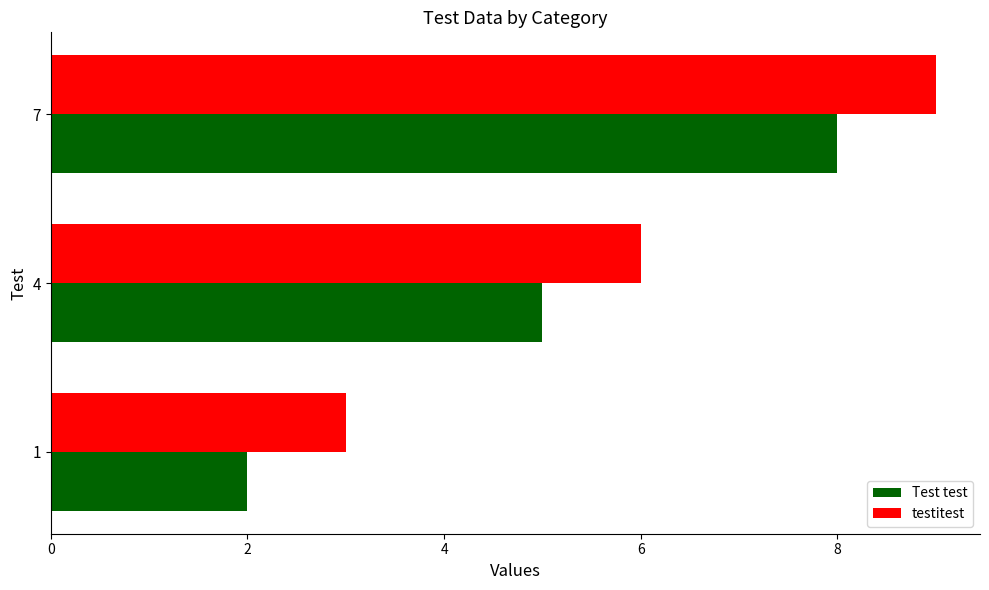

What is the average value of the testitest series?

6